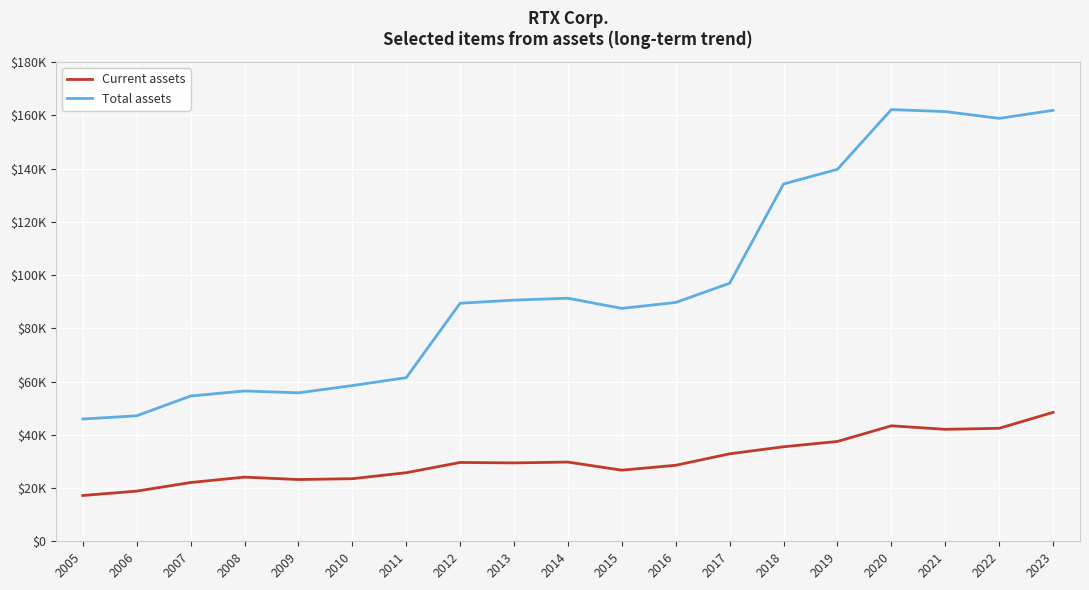

At which category does the chart reach its peak across all series?

2020